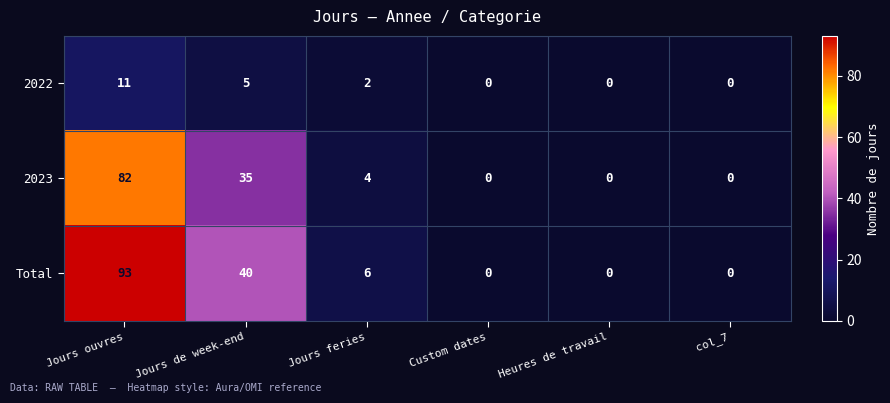

At which label does Total first exceed 6?

Jours ouvres